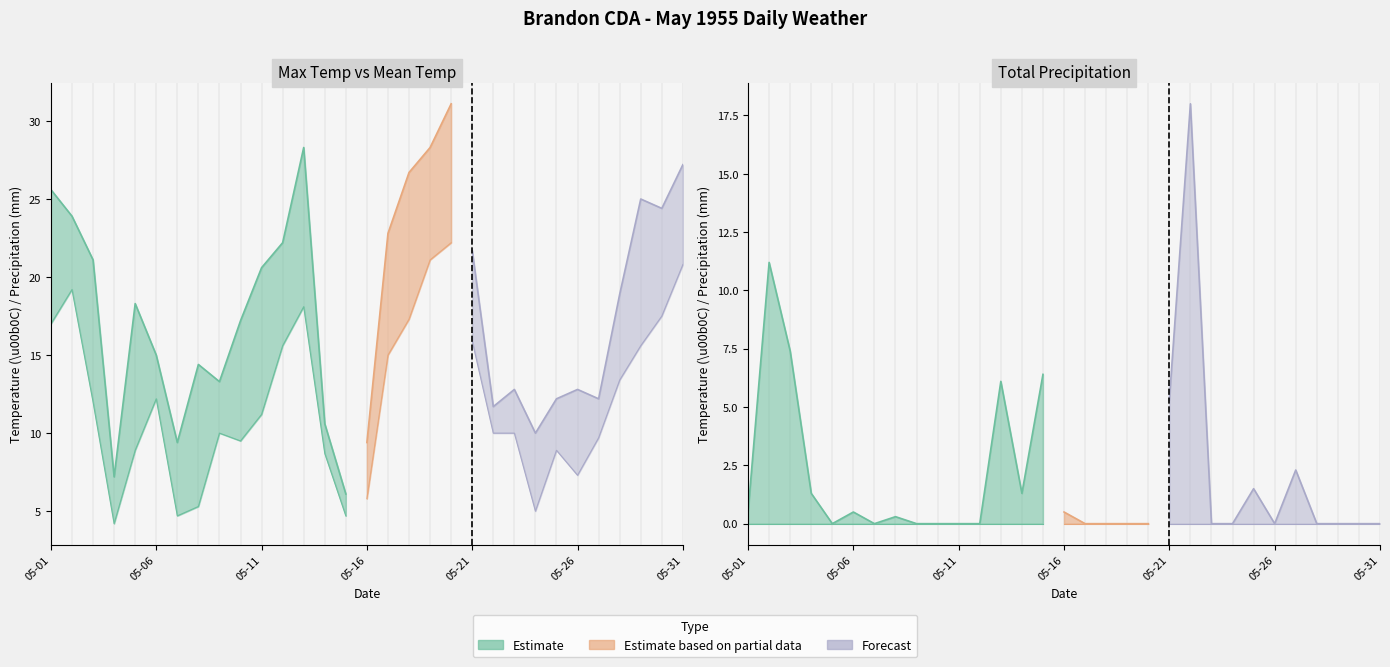

True or false: Total Precip has more than 0 interior local peaks.

True